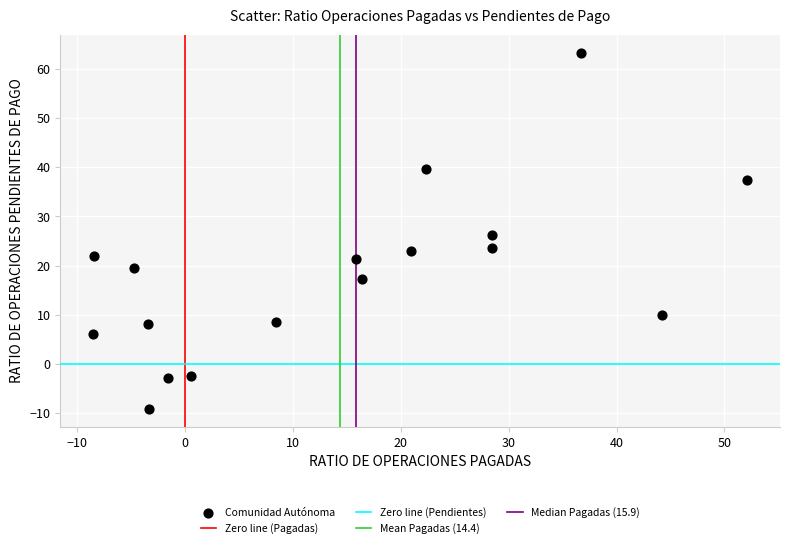

What Y value in the scatter plot is closest to 27?

26.1